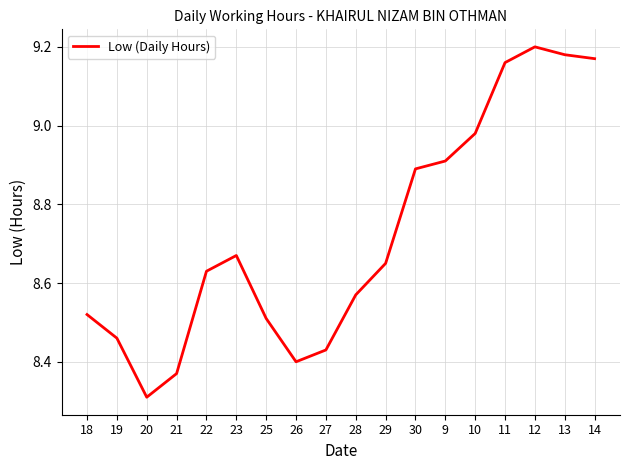

The value at 23 is 11.8. True or false?

False